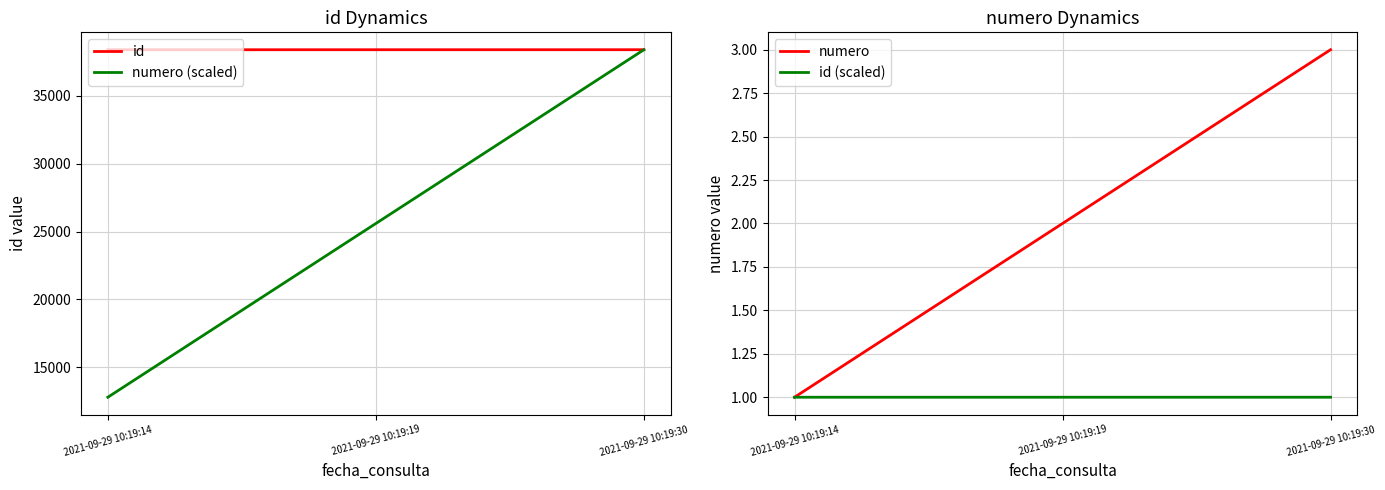

What is the average value of the id series?

38395